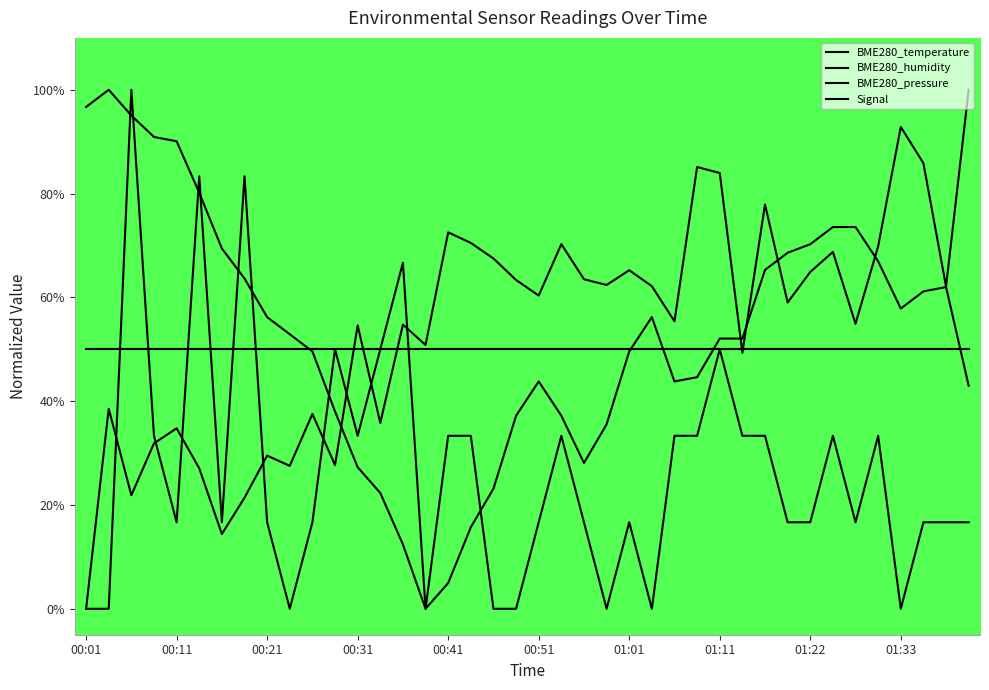

Reading right to left, extract all data points from this chart.

BME280_temperature: 43.0	62.0	61.2	57.9	66.9	73.6	73.6	70.2	68.6	65.3	52.1	52.1	44.6	43.8	56.2	49.6	35.5	28.1	37.2	43.8	37.2	23.1	15.7	5.0	0.0	12.4	22.3	27.3	38.0	49.6	52.9	56.2	63.6	69.4	80.2	90.1	90.9	95.0	100.0	96.7
BME280_humidity: 50.0	50.0	50.0	50.0	50.0	50.0	50.0	50.0	50.0	50.0	50.0	50.0	50.0	50.0	50.0	50.0	50.0	50.0	50.0	50.0	50.0	50.0	50.0	50.0	50.0	50.0	50.0	50.0	50.0	50.0	50.0	50.0	50.0	50.0	50.0	50.0	50.0	50.0	50.0	50.0
BME280_pressure: 100.0	62.1	85.9	92.8	69.9	54.9	68.8	64.9	59.0	77.9	49.3	84.0	85.1	55.4	62.2	65.2	62.4	63.5	70.3	60.3	63.3	67.5	70.5	72.5	50.8	54.8	35.8	54.6	27.7	37.5	27.5	29.5	21.4	14.4	27.1	34.8	31.9	21.9	38.5	0.0
Signal: 16.7	16.7	16.7	0.0	33.3	16.7	33.3	16.7	16.7	33.3	33.3	50.0	33.3	33.3	0.0	16.7	0.0	16.7	33.3	16.7	0.0	0.0	33.3	33.3	0.0	66.7	50.0	33.3	50.0	16.7	0.0	16.7	83.3	16.7	83.3	16.7	33.3	100.0	0.0	0.0